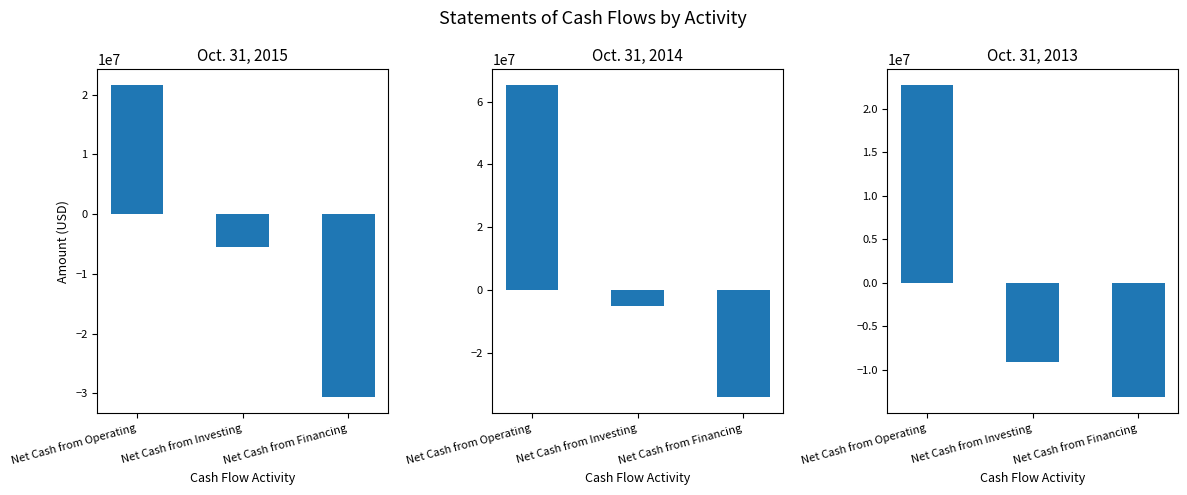

Which series has the largest total across all categories?

Oct. 31, 2014